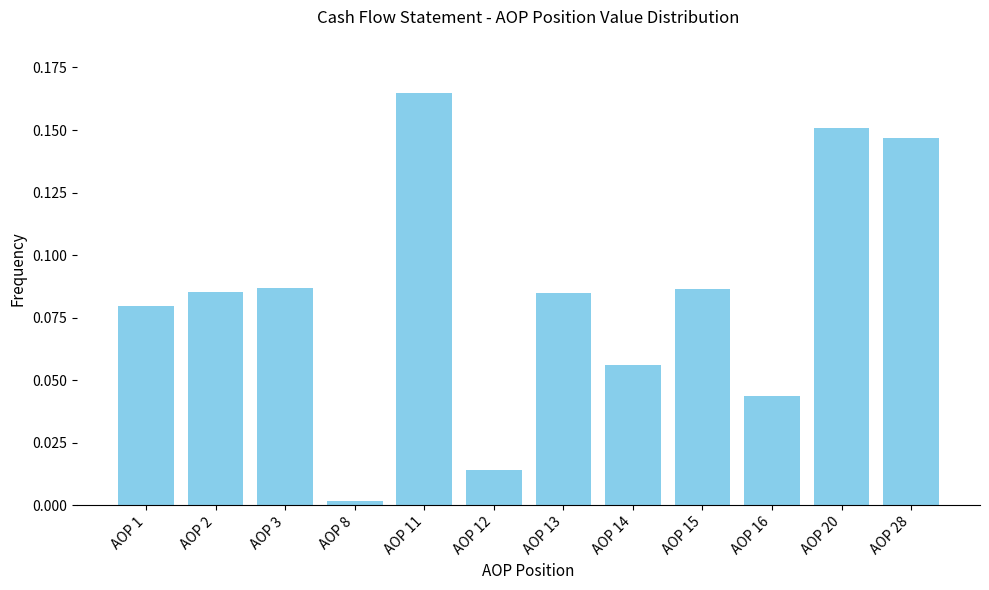

What is the sum of all values?

1.0